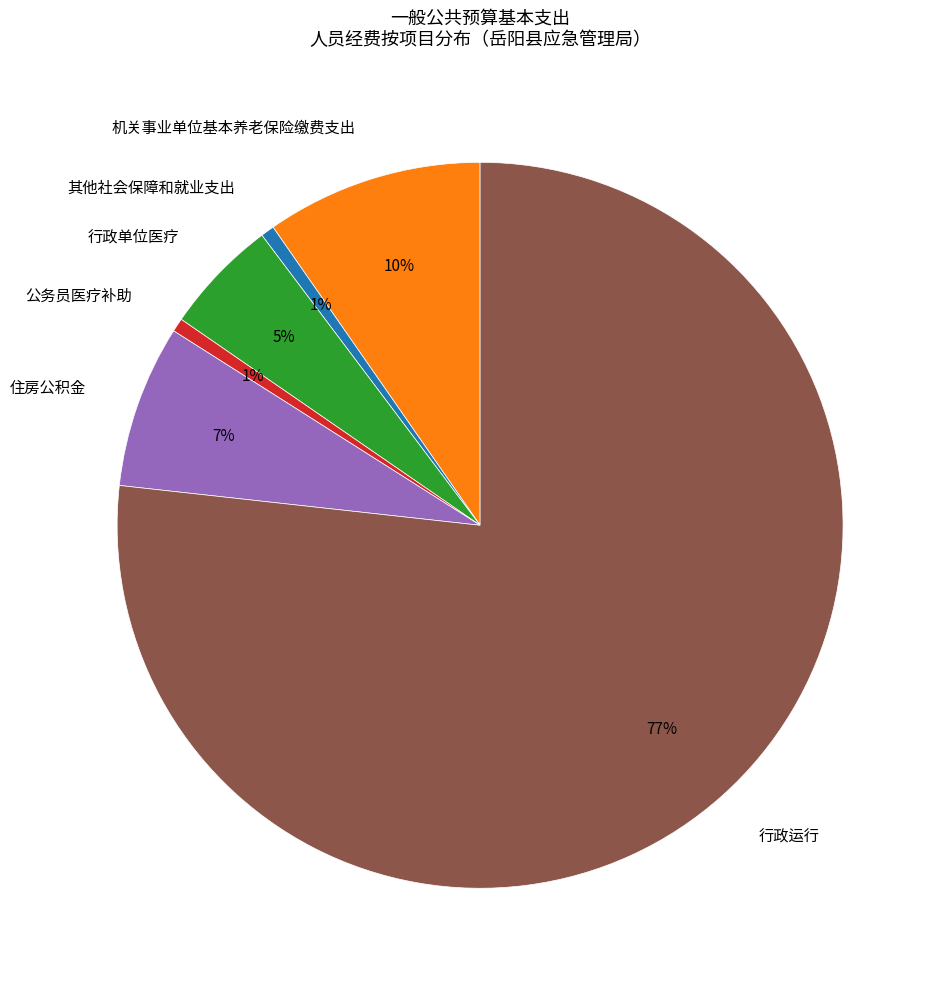

Which category has the biggest portion of the pie?

行政运行